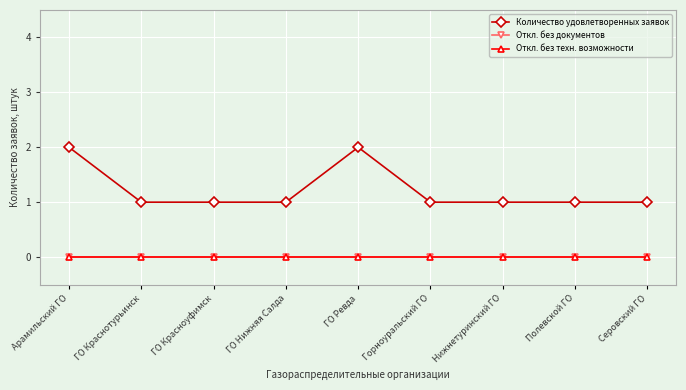

How many interior local peaks does the Количество удовлетворенных заявок series have?

1